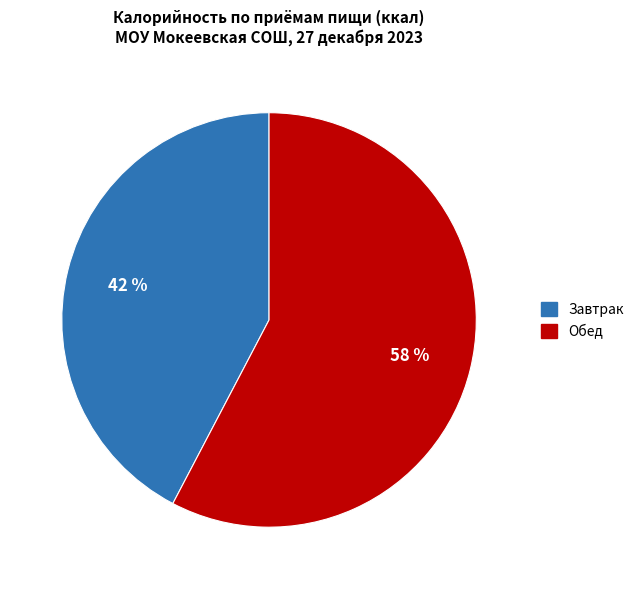

To the nearest percent, what is the average slice percentage?

50%